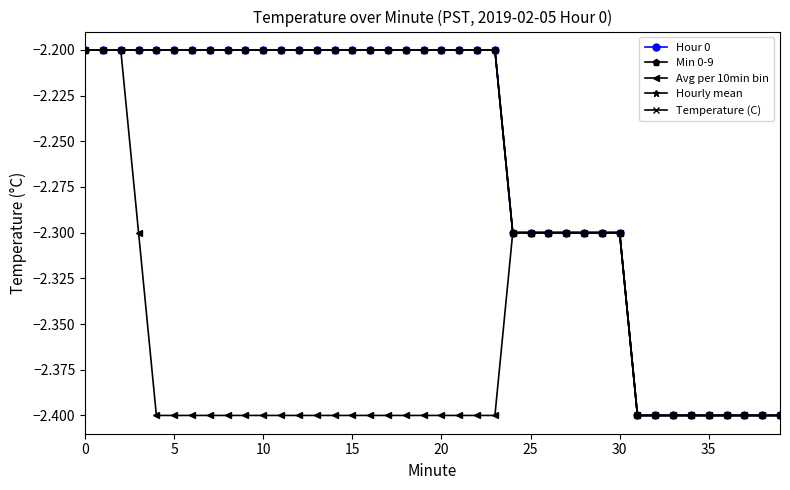

What is the label of the 33rd point from the left?

32